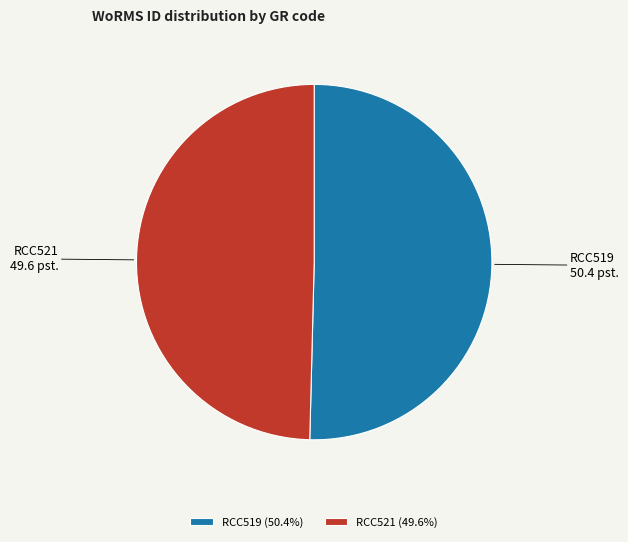

Is RCC519 the majority of the pie?

Yes